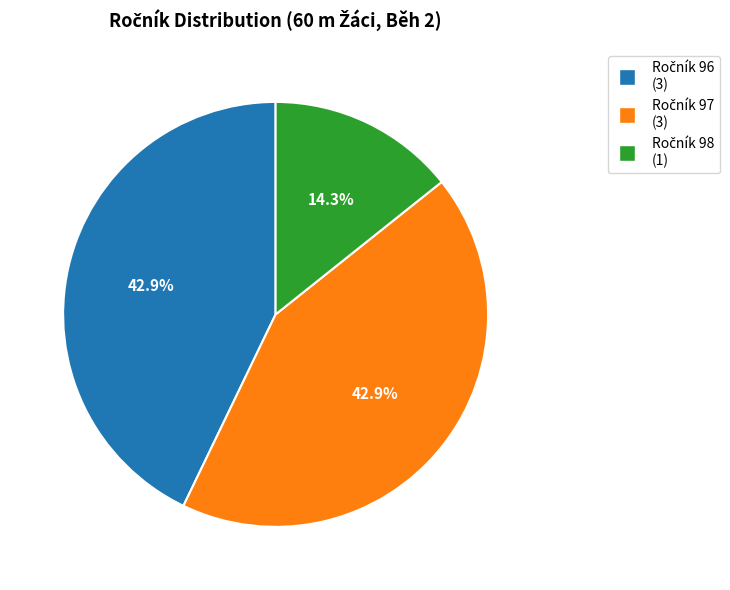

Does any single category account for the majority?

No